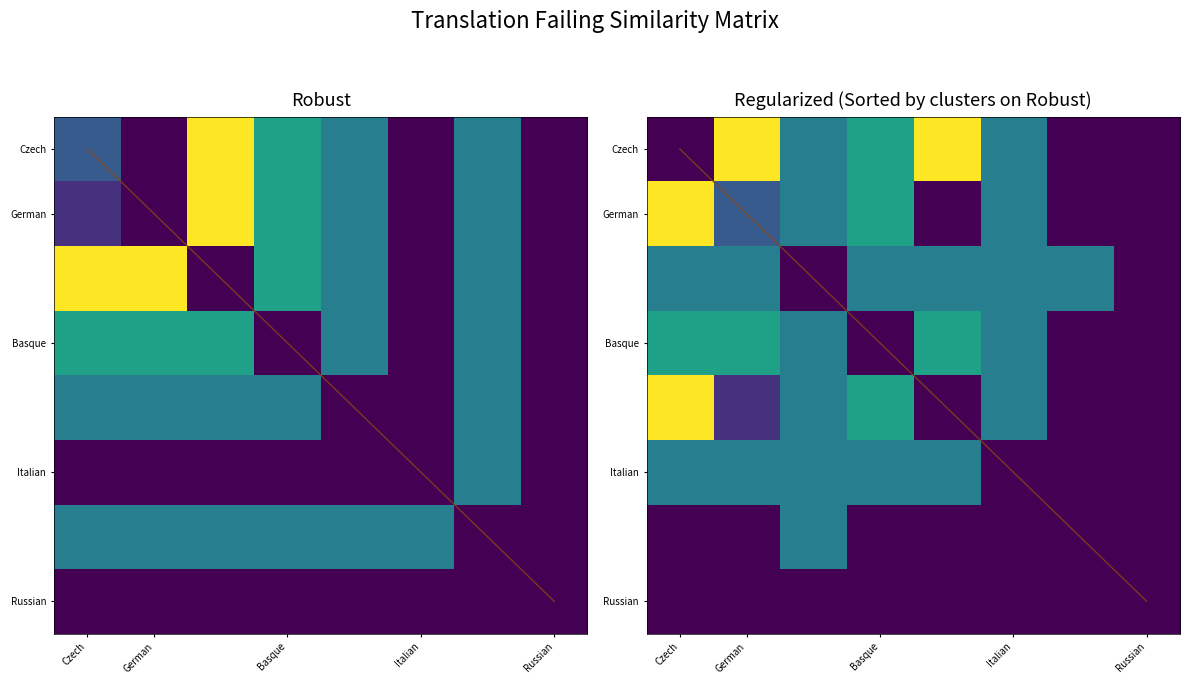

At which category is the sum across all series the highest?

Czech